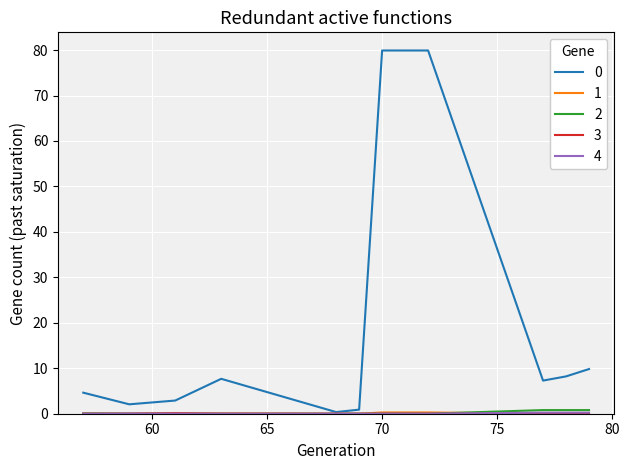

What is the maximum value shown in the chart?

79.9